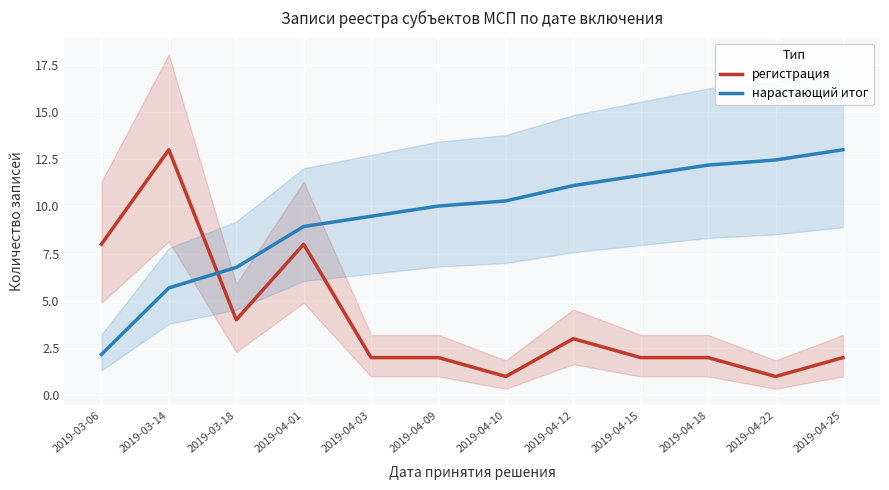

What is the highest value of the нарастающий итог series?

13.0